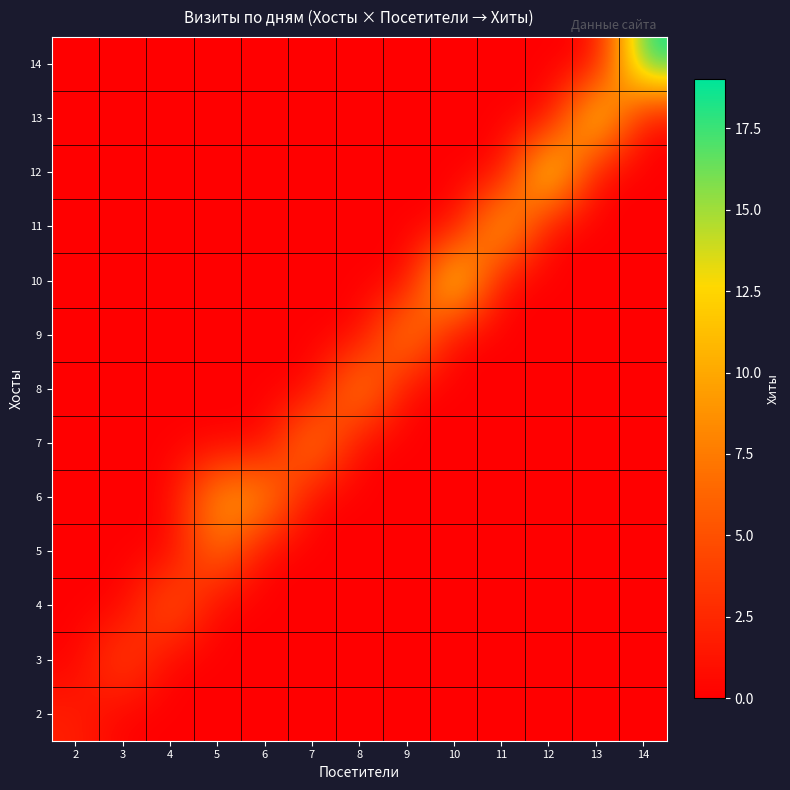

At which category is the sum across all series the highest?

14